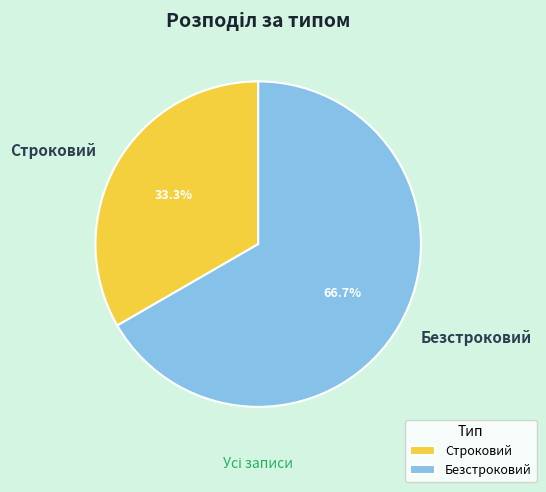

Rank the categories by value from highest to lowest.

Безстроковий, Строковий